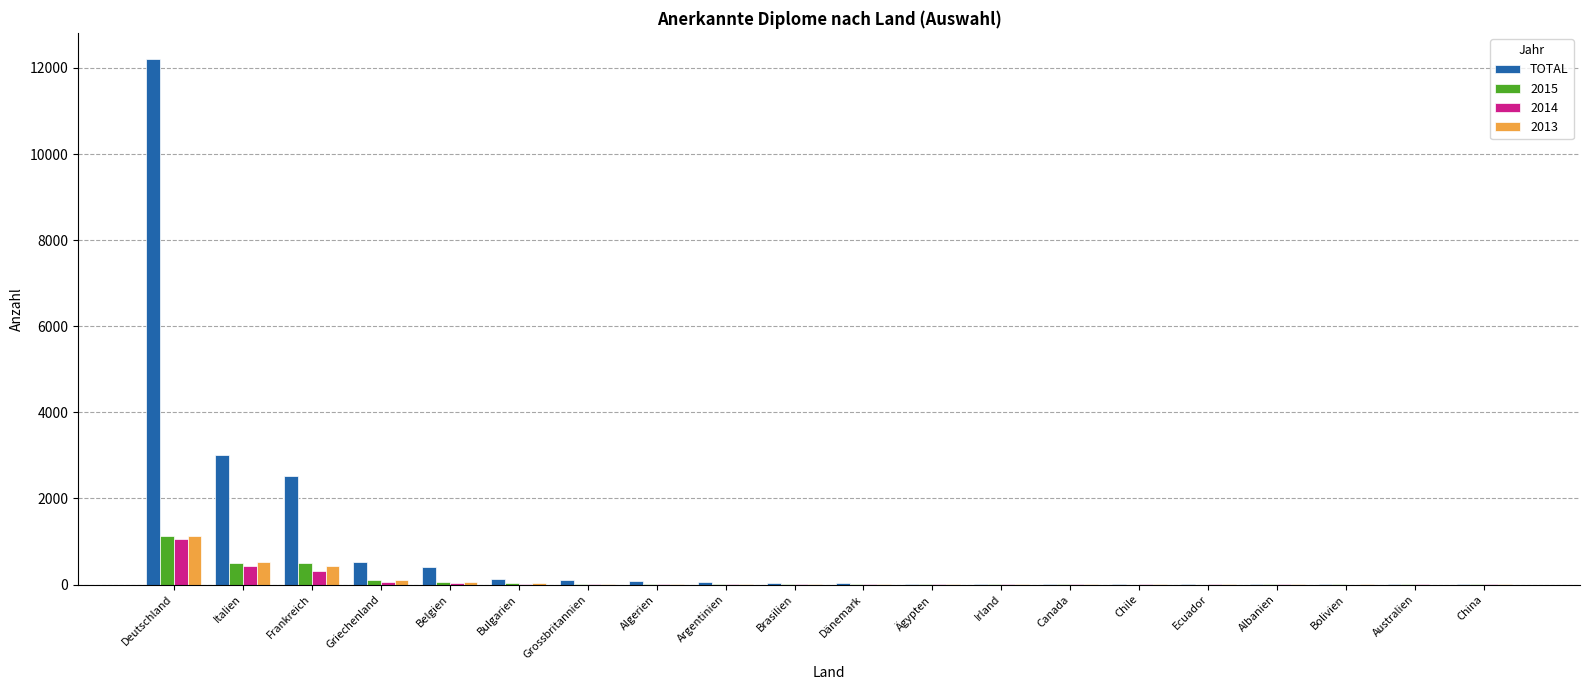

Between Deutschland and Australien, which series saw the biggest shift?

TOTAL